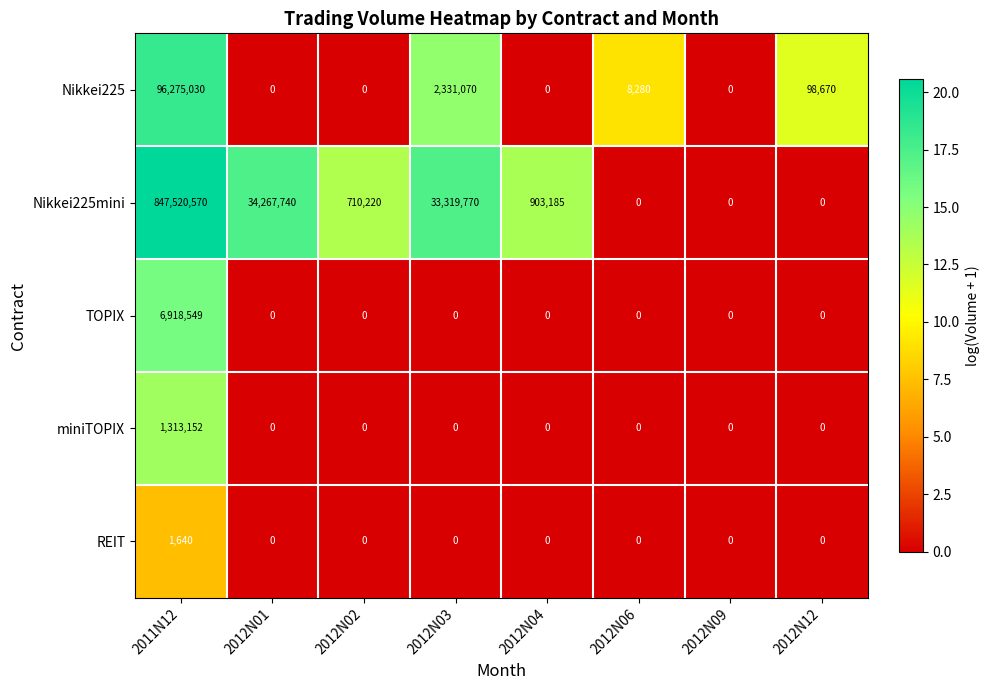

What is the difference between the maximum and minimum values in the Nikkei225mini series?

847520570